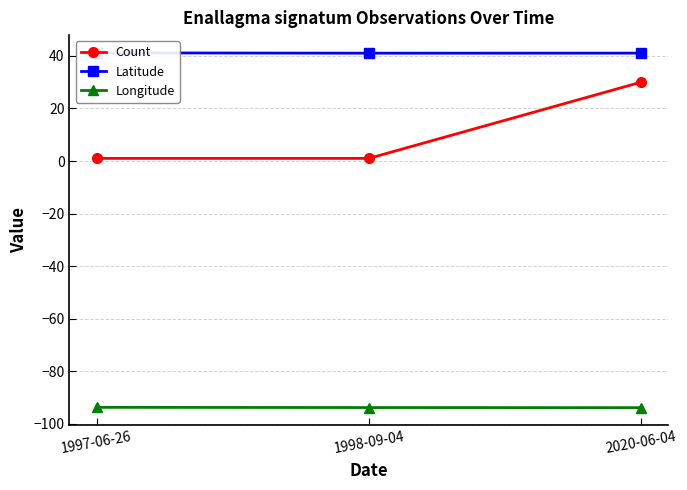

List the series in order of their peak value, highest first.

Latitude, Count, Longitude